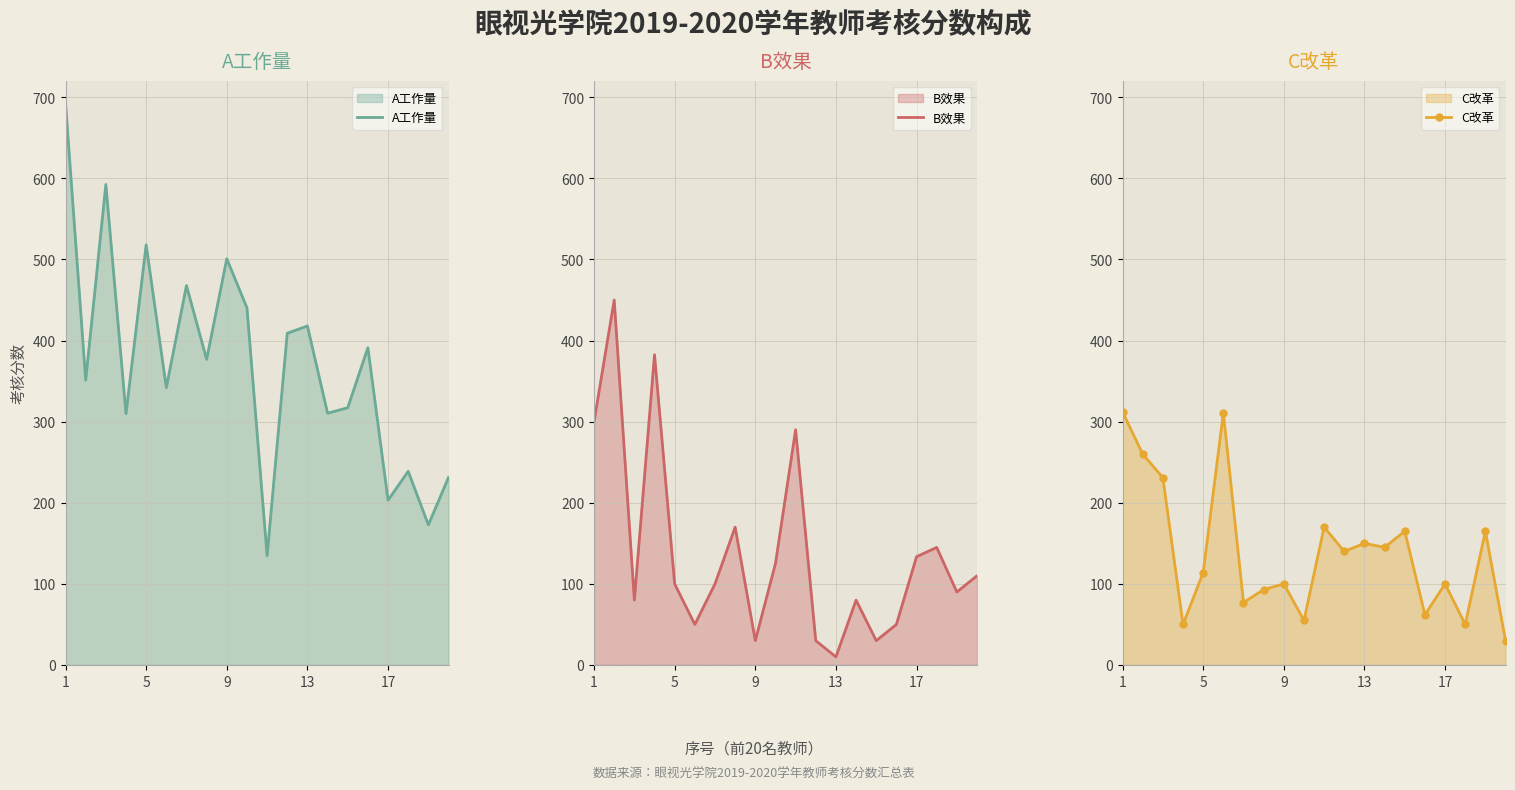

What is the maximum value for A工作量?

692.6